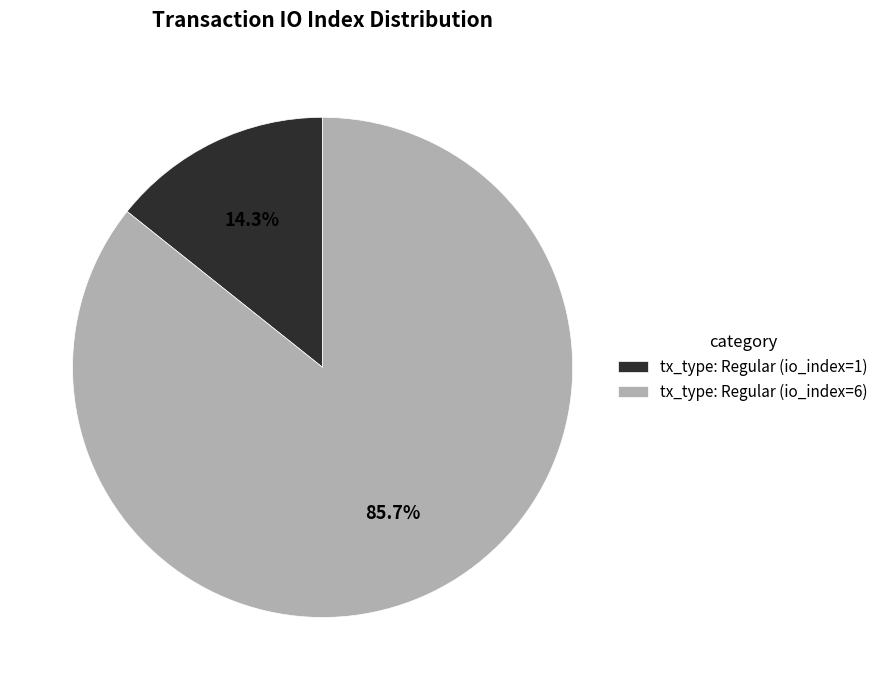

What is the smallest slice in the pie chart?

tx_type: Regular (io_index=1)